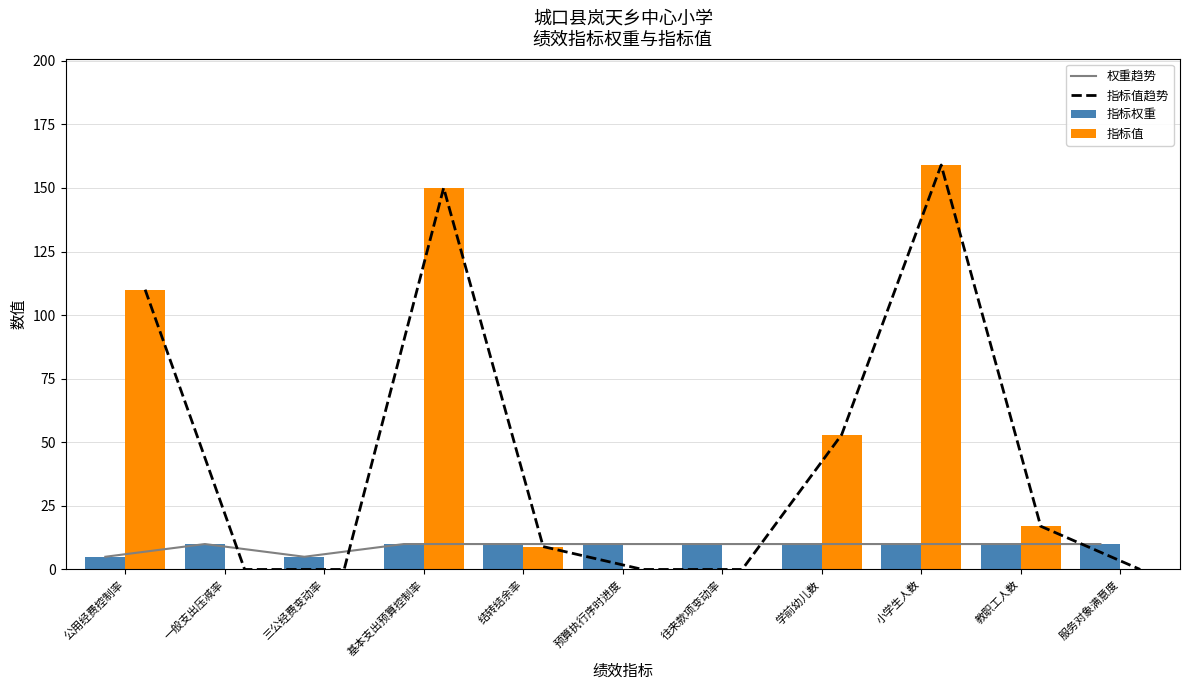

Which series changed the most between 一般支出压减率 and 教职工人数?

指标值趋势